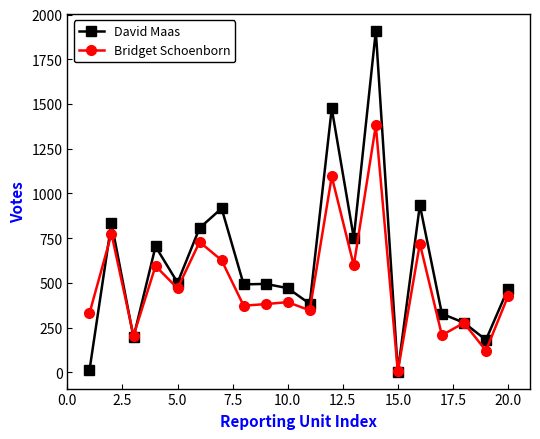

In Bridget Schoenborn, how many points are higher than both neighbors (excluding endpoints)?

8